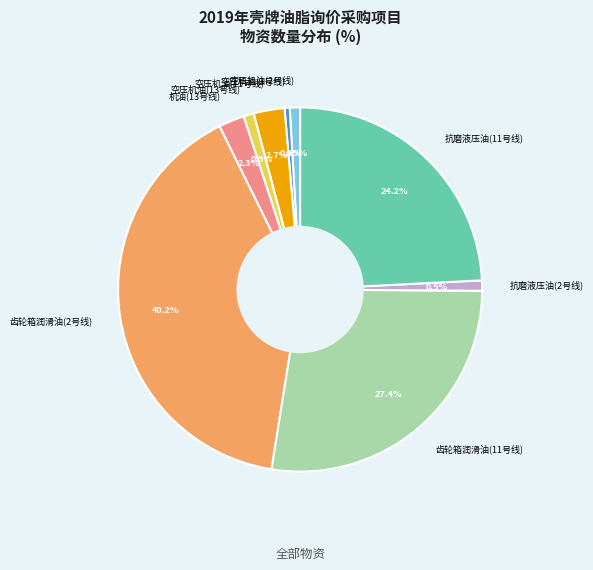

How much of the chart is everything except 抗磨液压油(11号线)?

75.8%